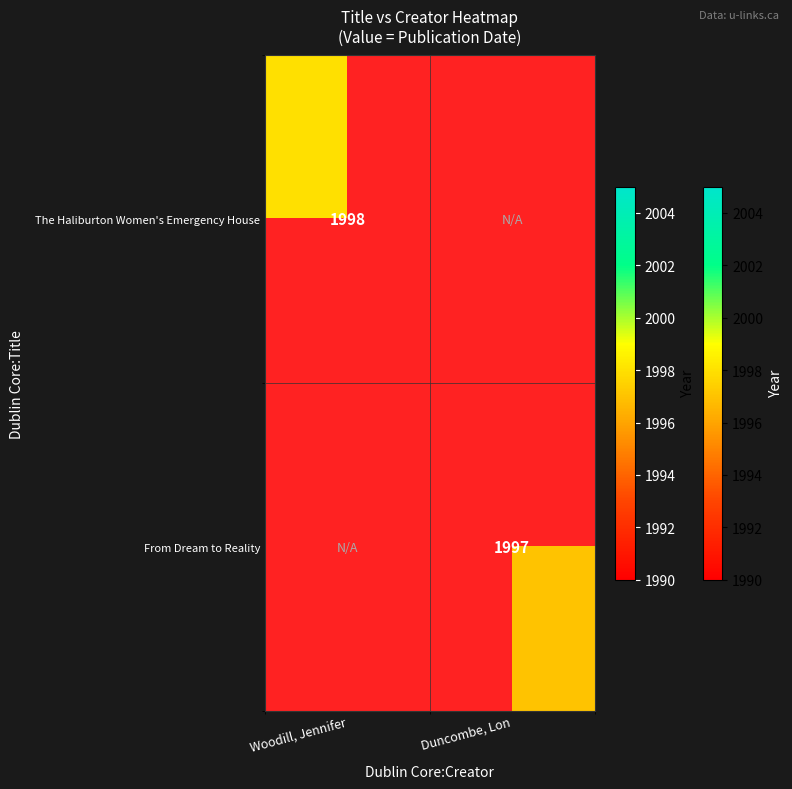

True or false: The Haliburton Women's Emergency House has a value of 3097 at Woodill, Jennifer.

False